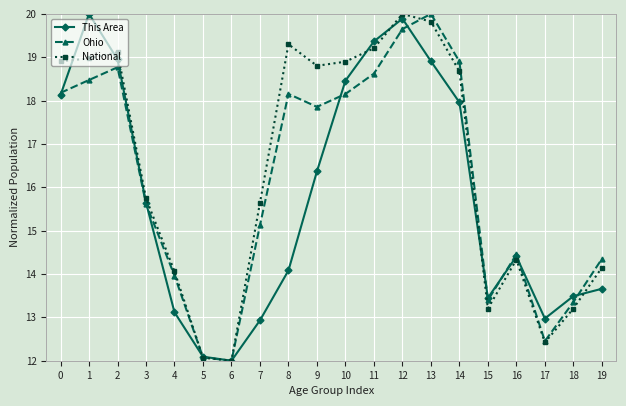

The This Area series shows 13.0 at 17. True or false?

True